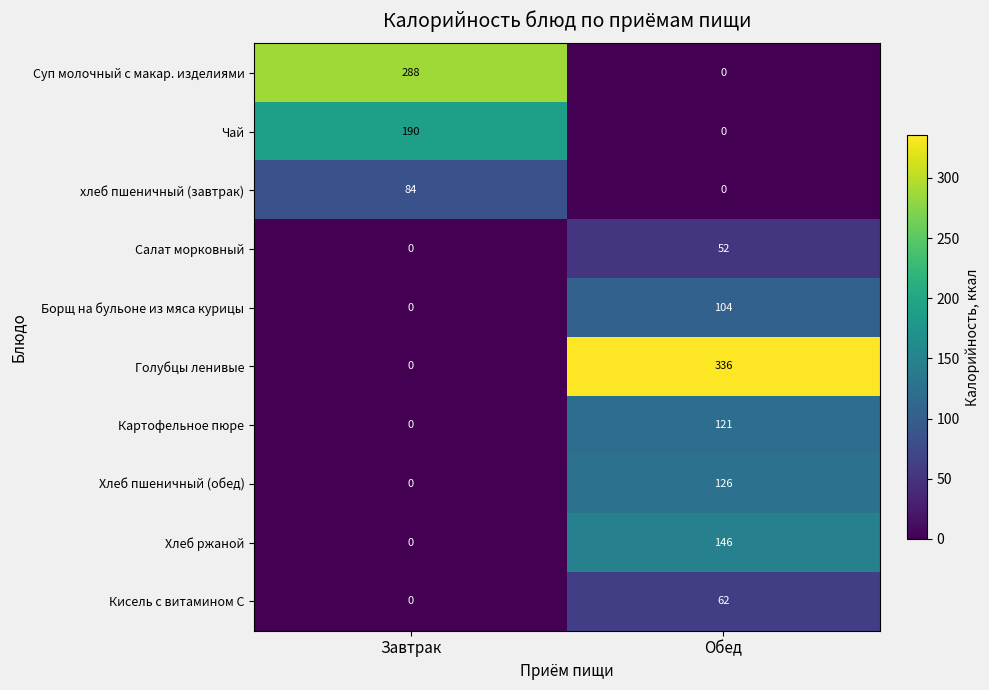

Between Завтрак and Обед, which series saw the biggest shift?

Голубцы ленивые